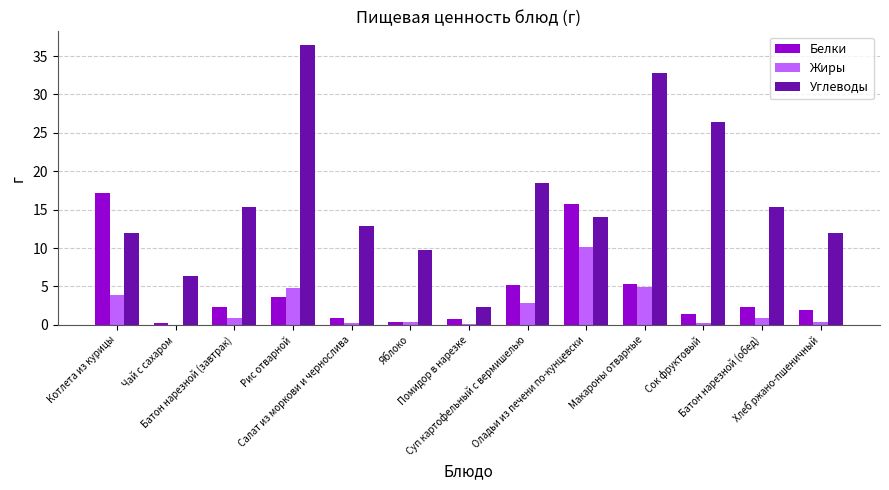

What is the greatest value displayed?

36.4